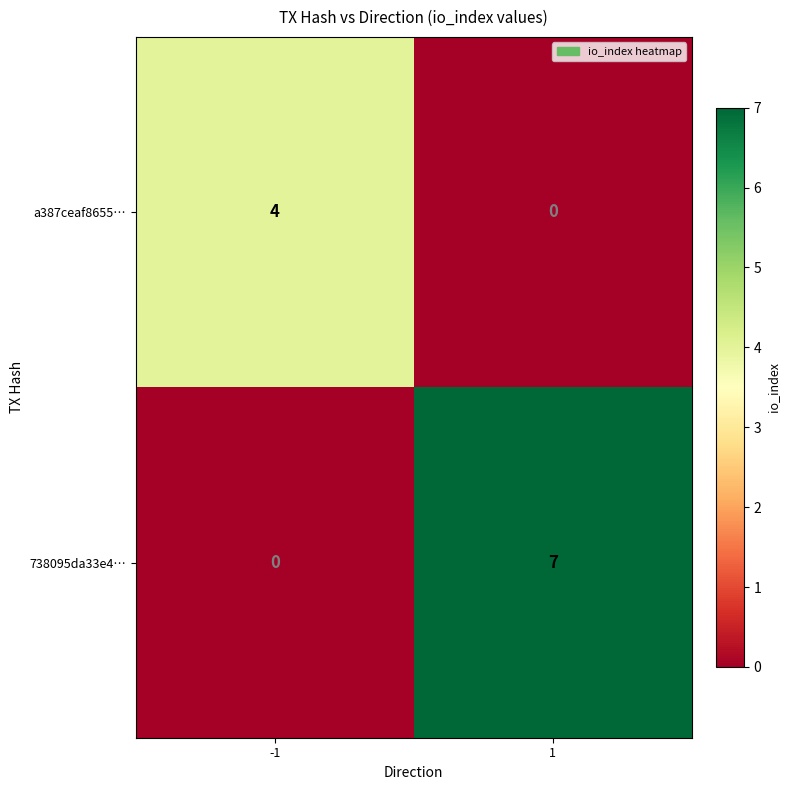

Is it true that 738095da33e4… equals 5 at 1?

False